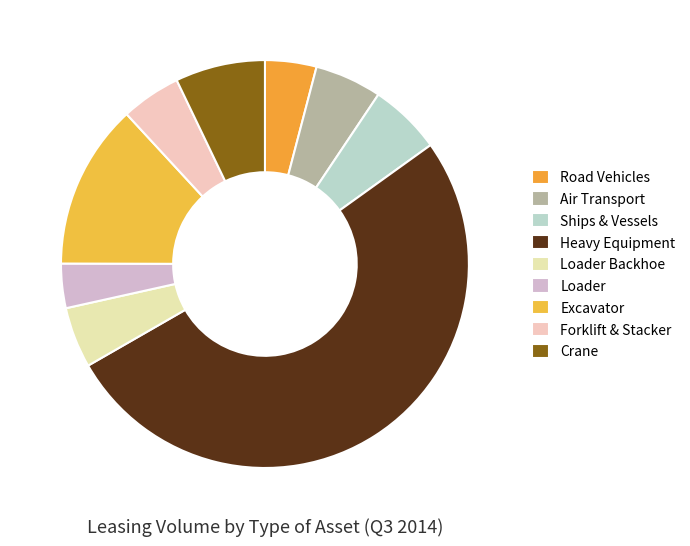

Which slice is the smallest?

Loader